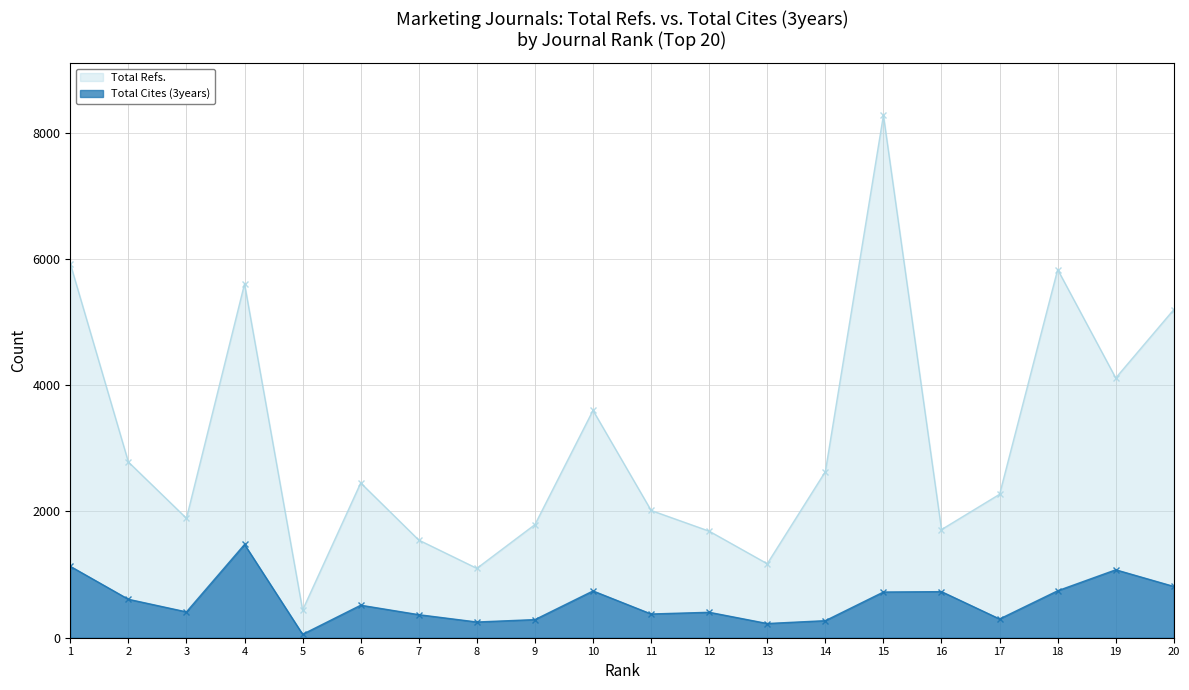

How many data points in Total Refs. are above 2452?

9